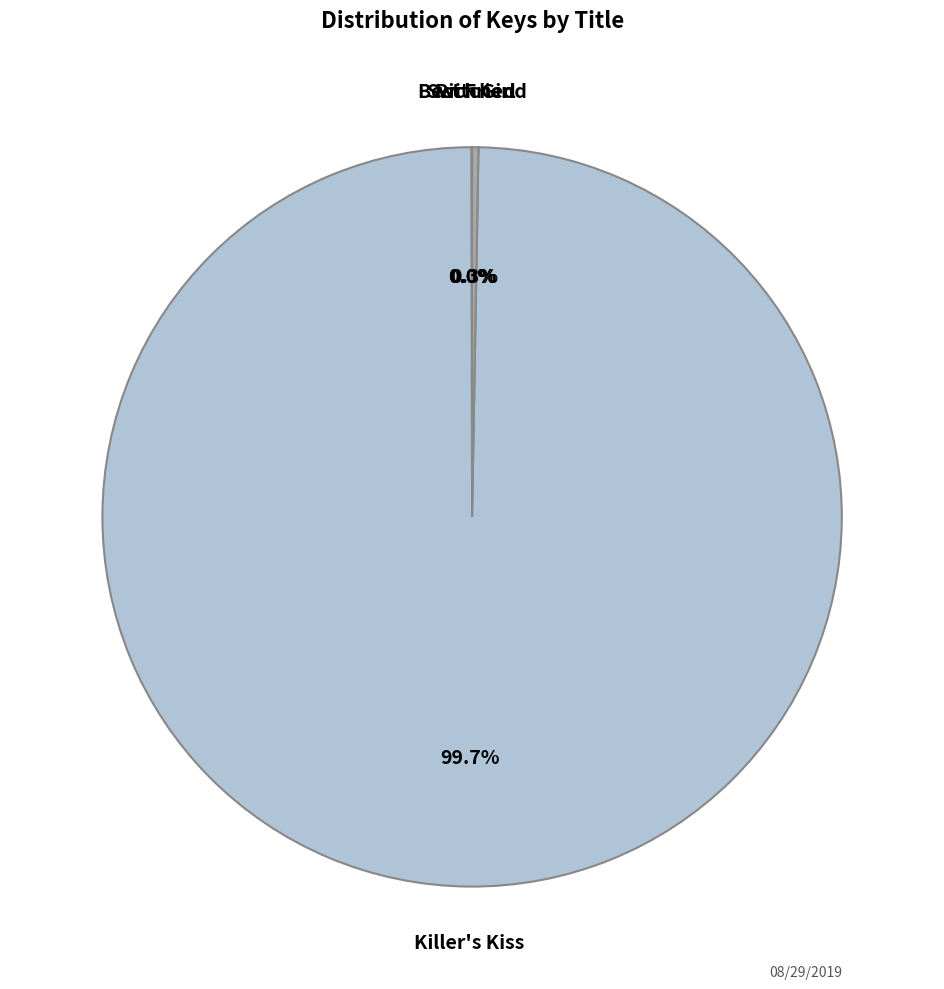

Which slice represents more than half of the pie?

Killer's Kiss